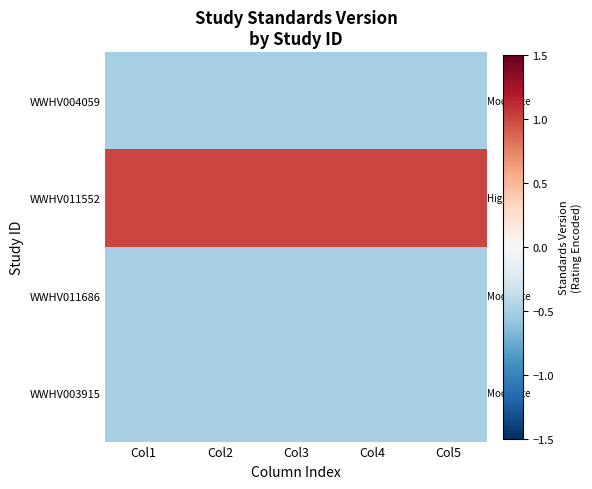

Reading right to left, transcribe all the data shown in this chart.

WWHV004059: Col5=-0.5	Col4=-0.5	Col3=-0.5	Col2=-0.5	Col1=-0.5
WWHV011552: Col5=1.0	Col4=1.0	Col3=1.0	Col2=1.0	Col1=1.0
WWHV011686: Col5=-0.5	Col4=-0.5	Col3=-0.5	Col2=-0.5	Col1=-0.5
WWHV003915: Col5=-0.5	Col4=-0.5	Col3=-0.5	Col2=-0.5	Col1=-0.5